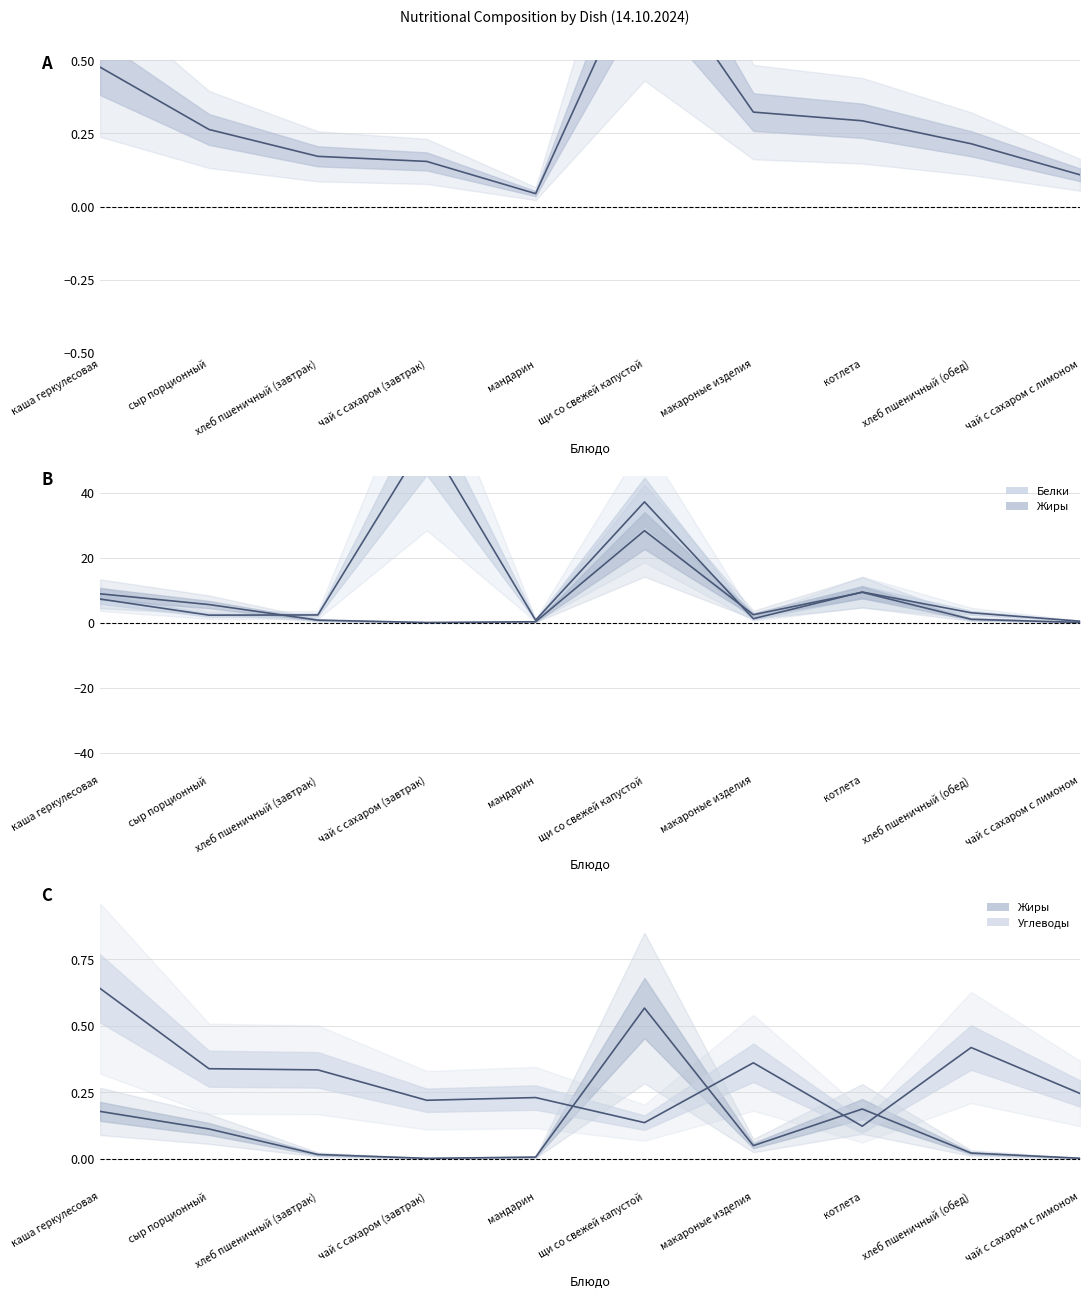

What is the total value across all series at щи со свежей капустой?

38.7